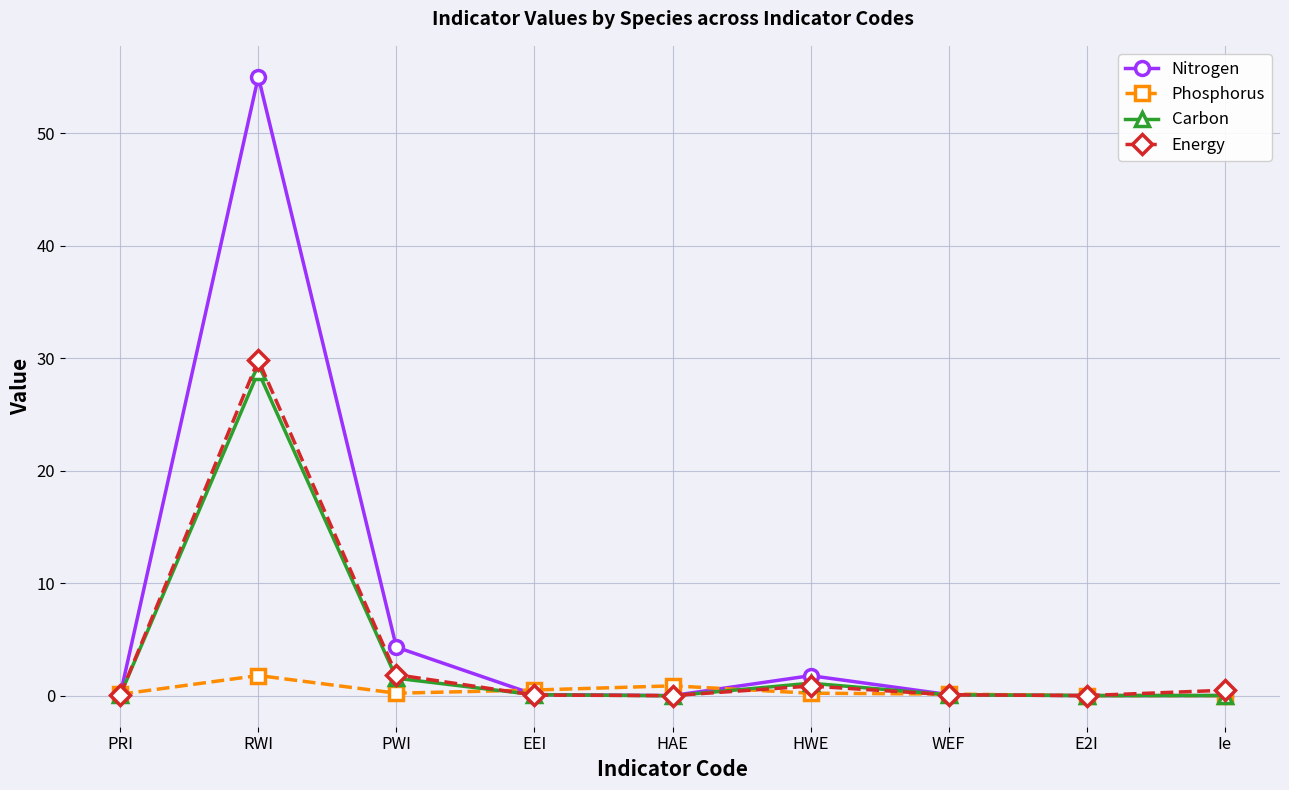

How many series are shown in this chart?

4